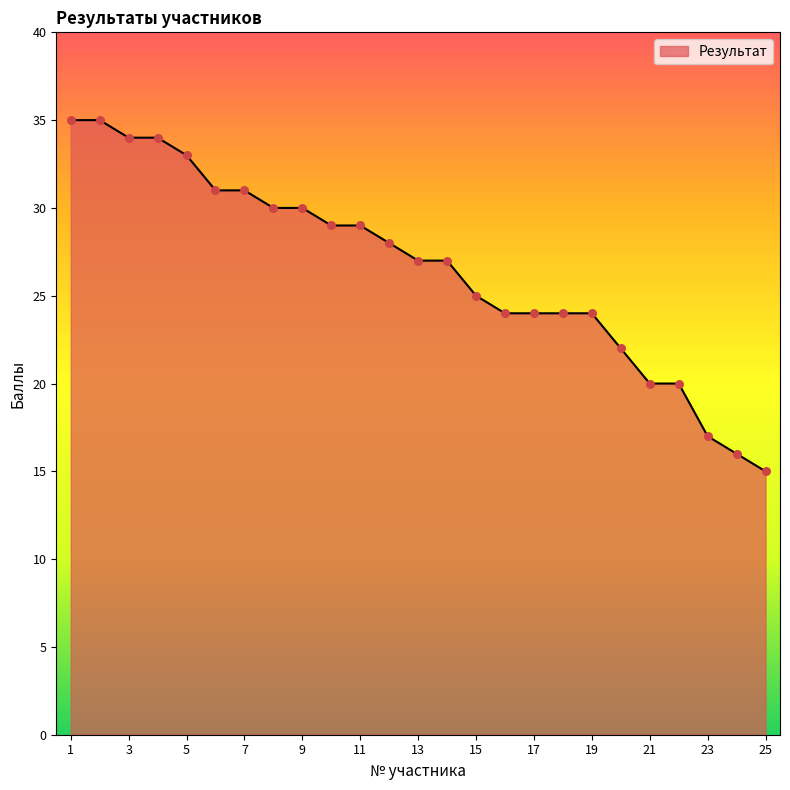

What is the difference between the maximum and minimum values?

20